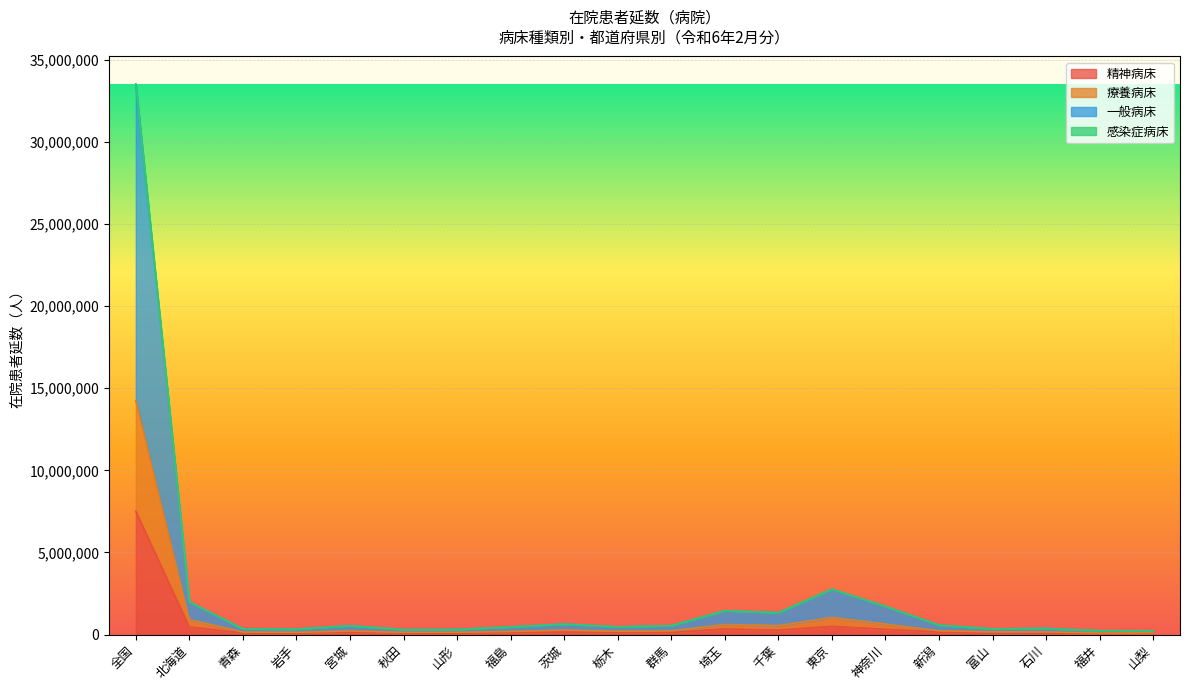

Where is 精神病床 nearest to the value 3778560?

東京